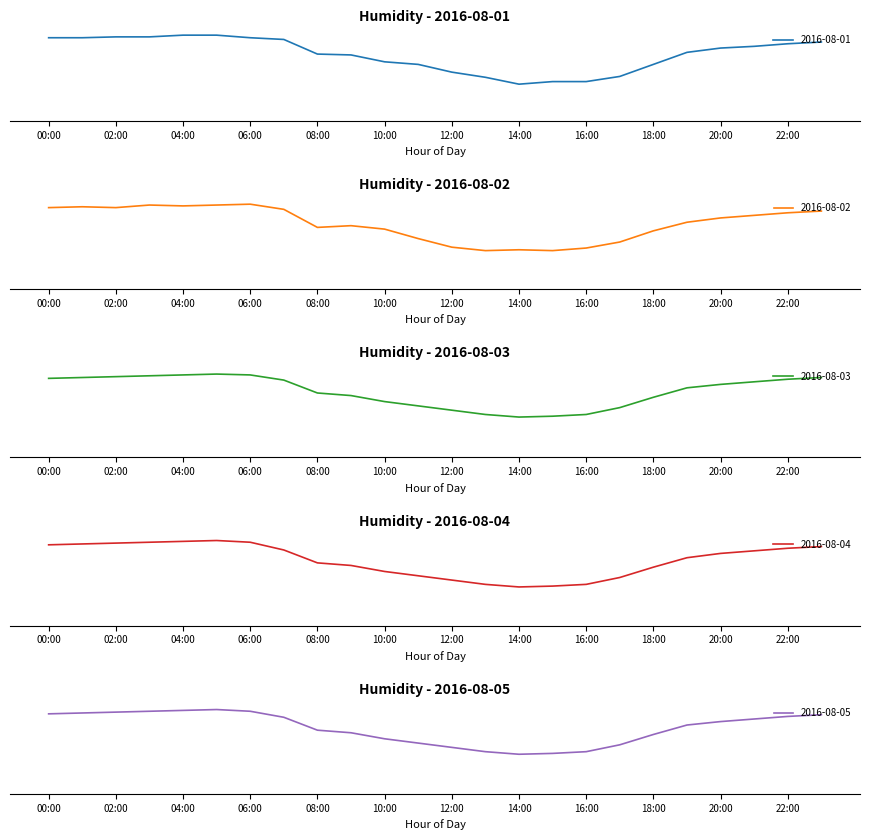

What is the label of the 18th point from the left?

17:00